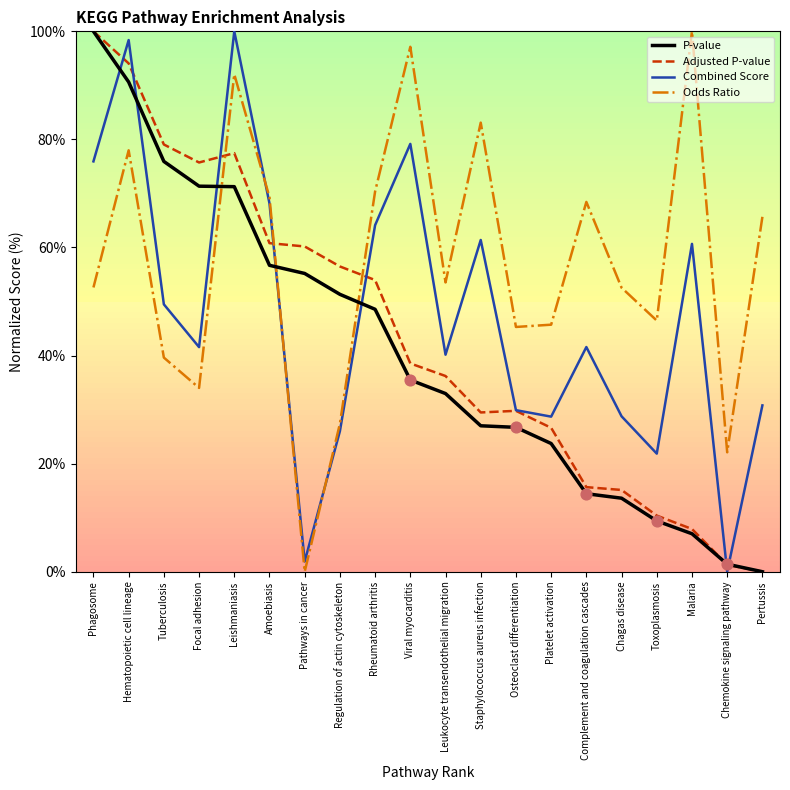

At how many categories does at least one series exceed 3?

20